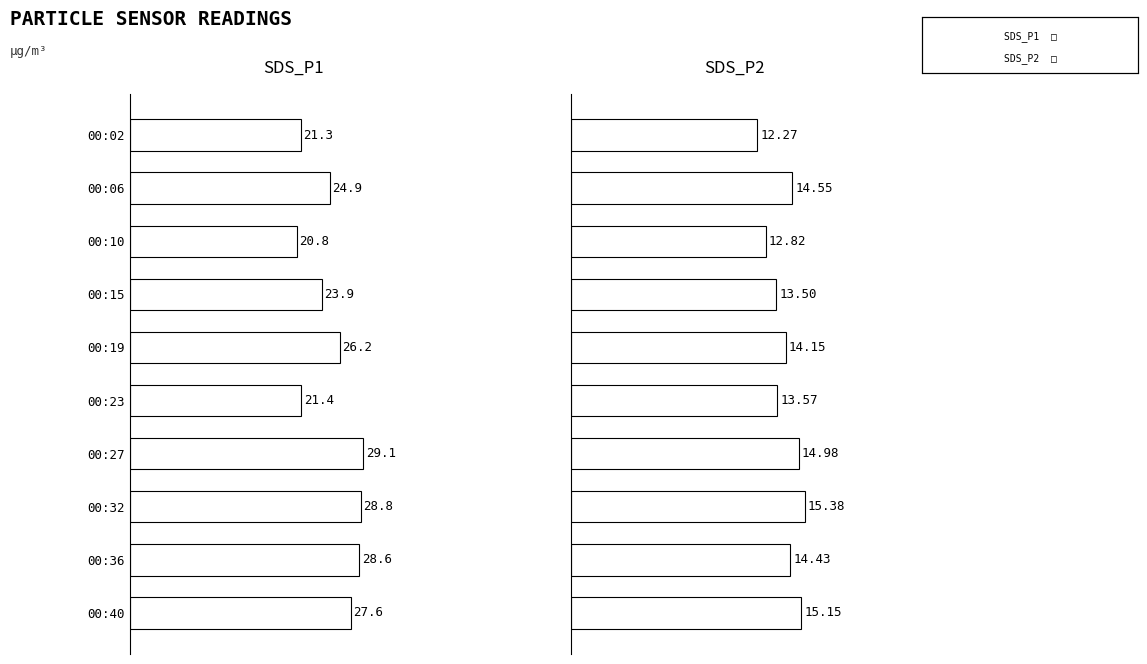

What position from the left is 20?

3